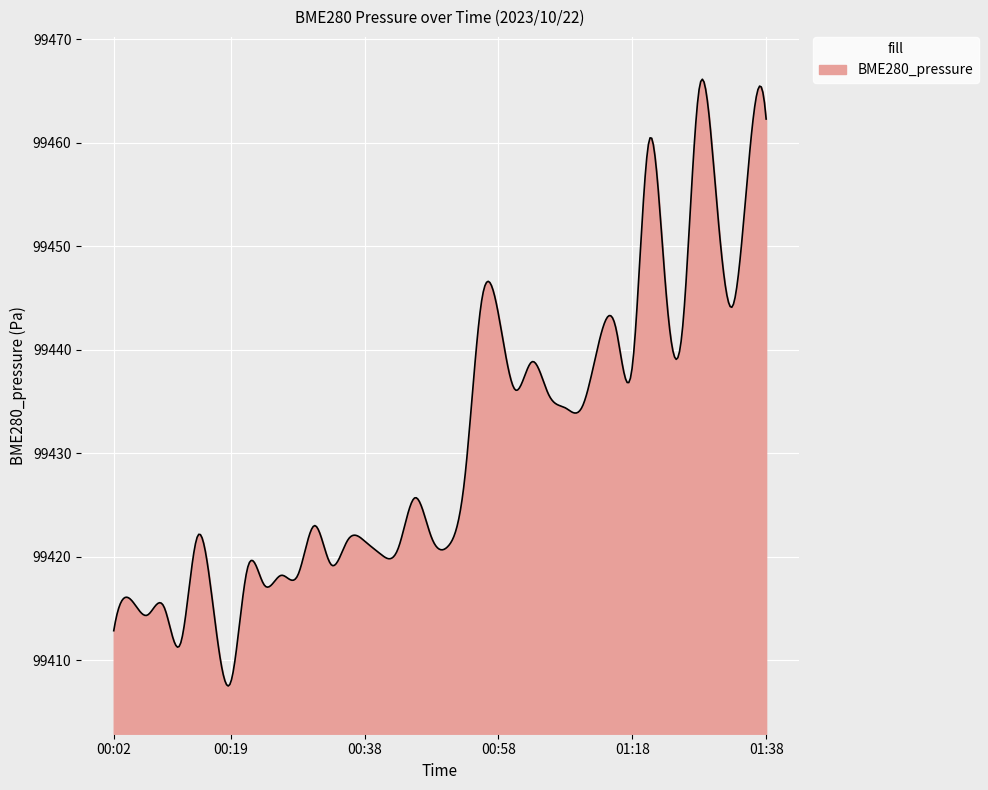

What is the maximum value shown in the chart?

99466.2